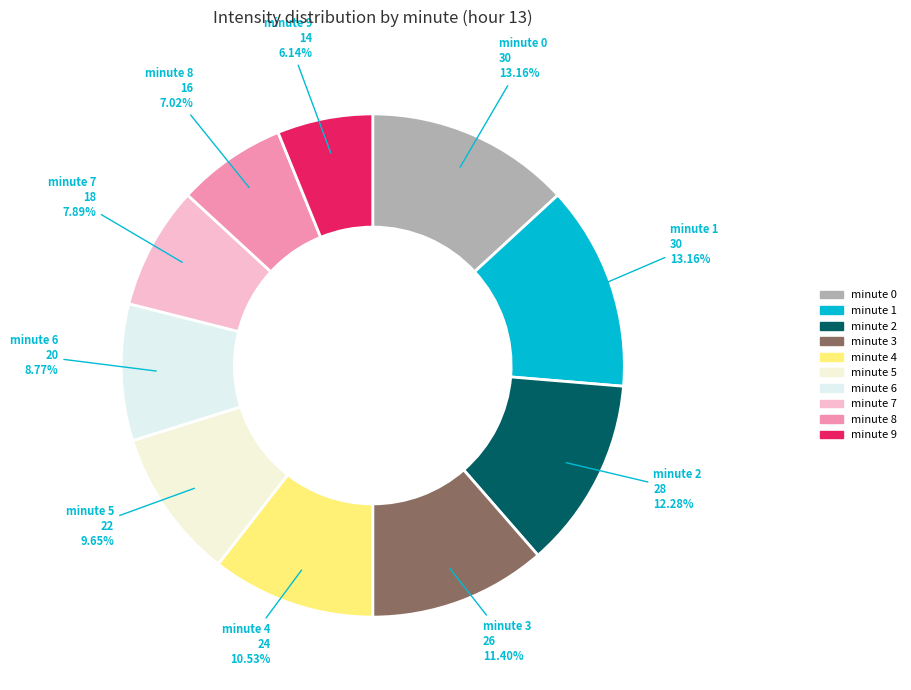

Which has a higher value, minute 9 or minute 0?

minute 0